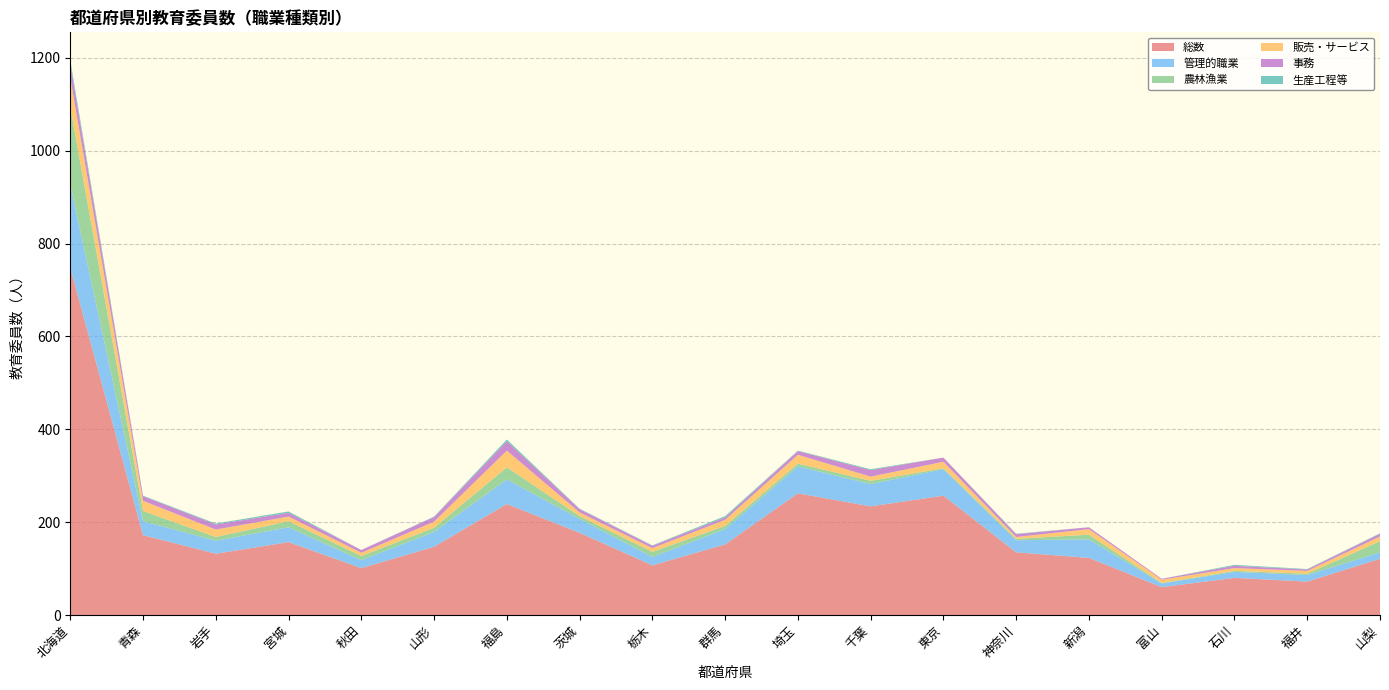

Reading left to right, transcribe all the data shown in this chart.

総数: 北海道=748	青森=172	岩手=132	宮城=157	秋田=101	山形=147	福島=239	茨城=177	栃木=107	群馬=152	埼玉=262	千葉=234	東京=257	神奈川=135	新潟=123	富山=60	石川=80	福井=72	山梨=121
管理的職業: 北海道=179	青森=30	岩手=28	宮城=32	秋田=17	山形=32	福島=53	茨城=30	栃木=18	群馬=33	埼玉=58	千葉=48	東京=57	神奈川=26	新潟=40	富山=8	石川=13	福井=14	山梨=14
農林漁業: 北海道=167	青森=22	岩手=8	宮城=13	秋田=9	山形=9	福島=26	茨城=6	栃木=11	群馬=7	埼玉=6	千葉=7	東京=2	神奈川=3	新潟=10	富山=1	石川=2	福井=3	山梨=24
販売・サービス: 北海道=63	青森=22	岩手=16	宮城=10	秋田=7	山形=13	福島=36	茨城=8	栃木=8	群馬=13	埼玉=19	千葉=9	東京=14	神奈川=4	新潟=12	富山=7	石川=6	福井=6	山梨=10
事務: 北海道=30	青森=10	岩手=11	宮城=8	秋田=6	山形=10	福島=20	茨城=7	栃木=5	群馬=5	埼玉=8	千葉=14	東京=9	神奈川=6	新潟=4	富山=2	石川=5	福井=3	山梨=6
生産工程等: 北海道=8	青森=1	岩手=2	宮城=3	秋田=0	山形=1	福島=4	茨城=1	栃木=1	群馬=3	埼玉=1	千葉=2	東京=0	神奈川=1	新潟=0	富山=0	石川=2	福井=1	山梨=1